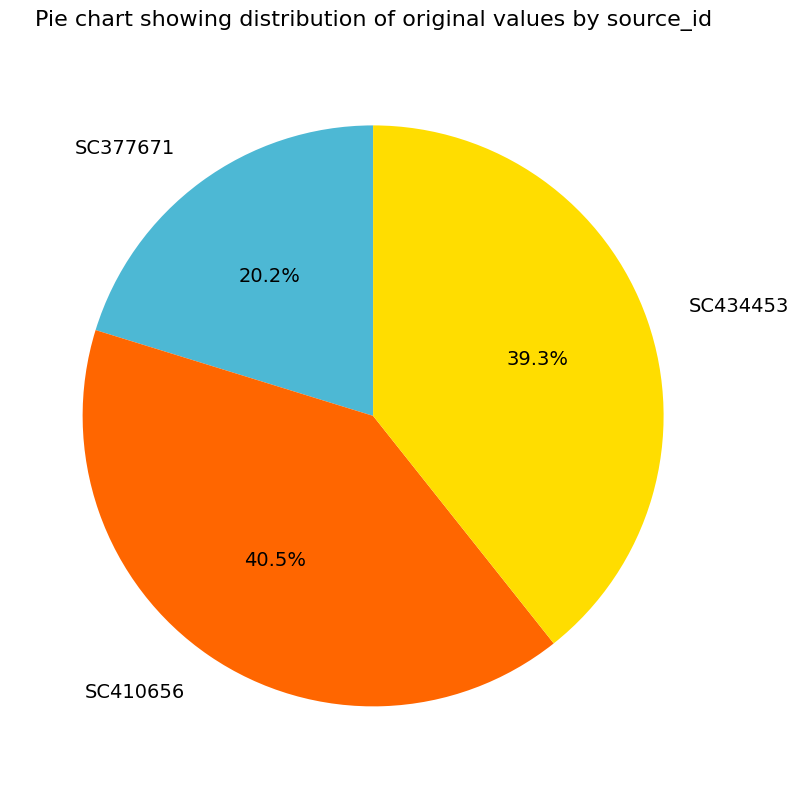

The SC434453 slice represents 39% of the pie. True or false?

True